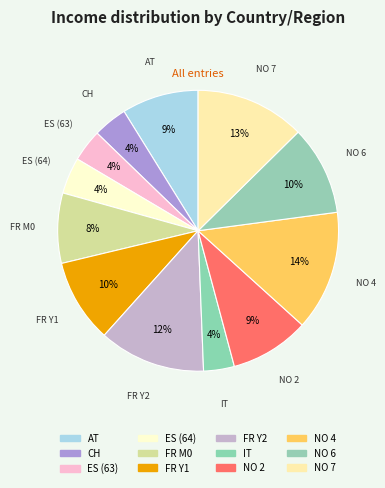

Is there a majority slice in this chart?

No